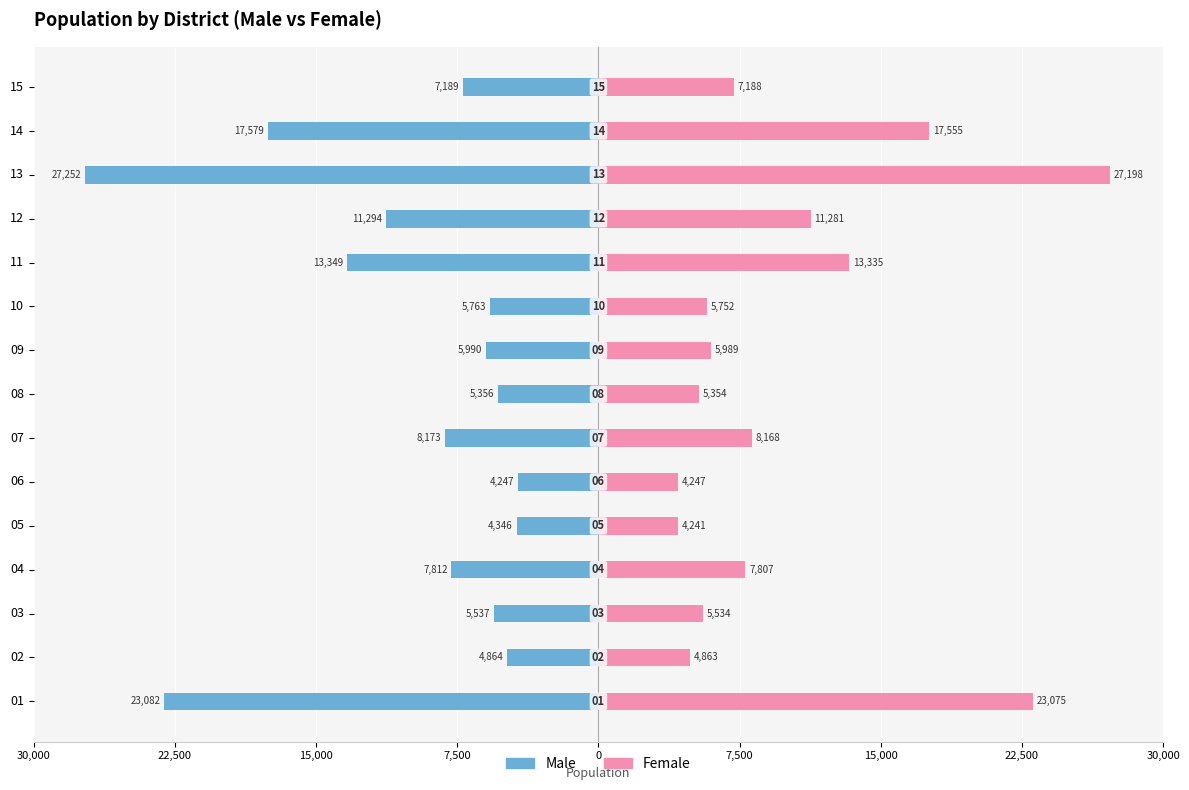

Which series has the largest range (max minus min)?

Male